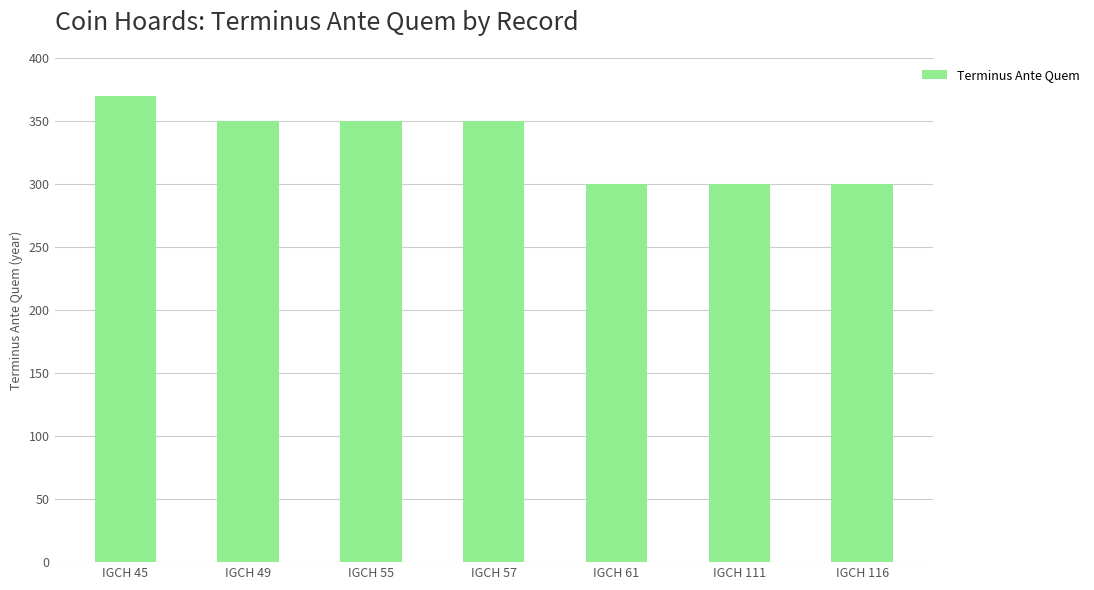

What is the approximate value at IGCH 57?

350